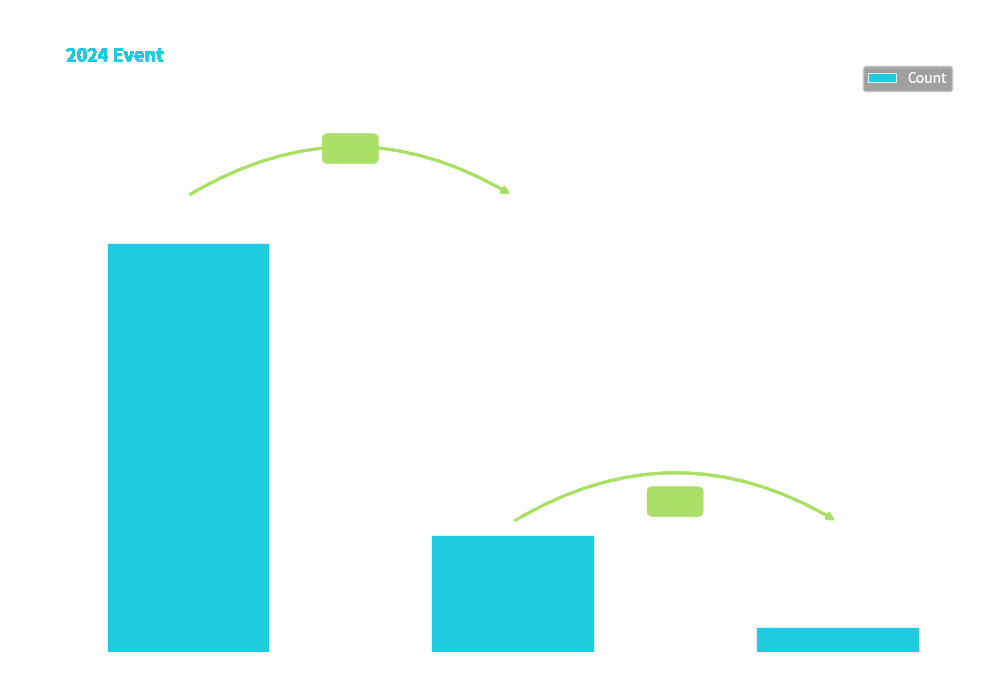

List the labels in order of value, largest first.

TT Bike, Road Bike, Tricycle